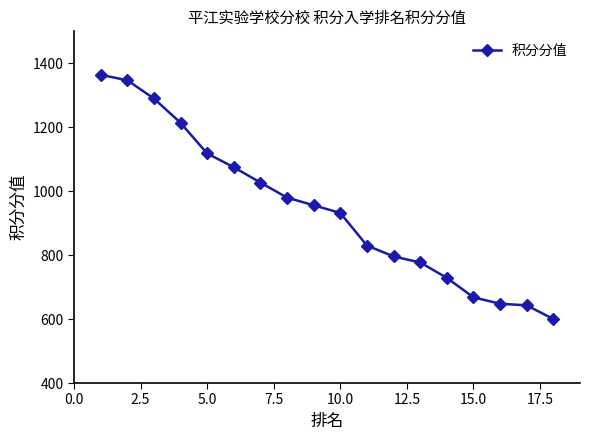

What is the difference between the maximum and minimum values?

764